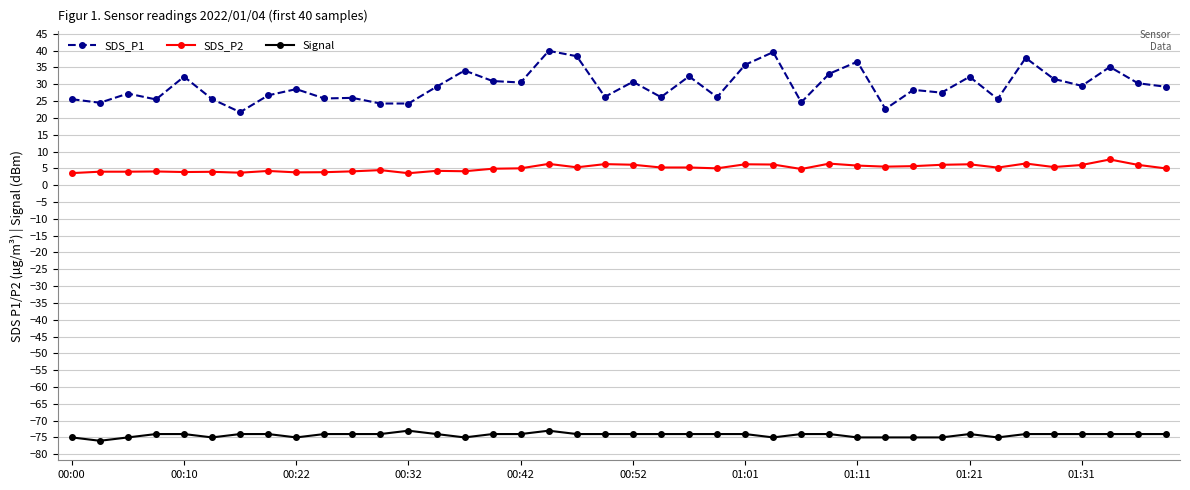

What is the value of the Signal point at the 29th from the left?

-75.0